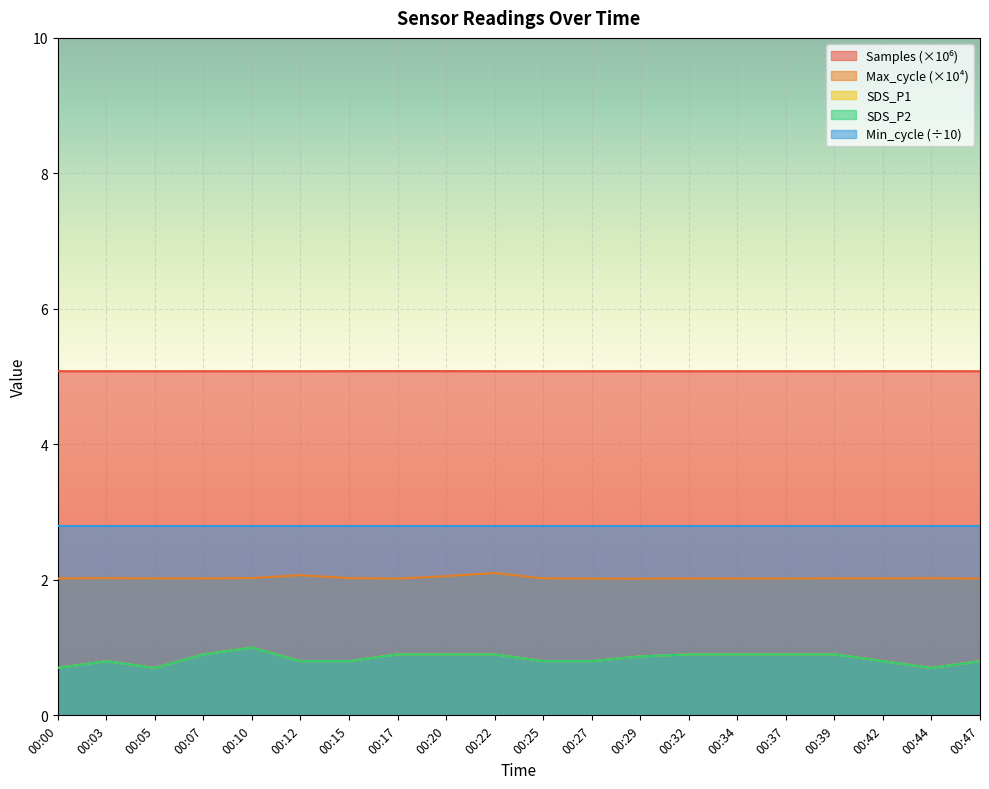

At how many categories does at least one series exceed 0?

20